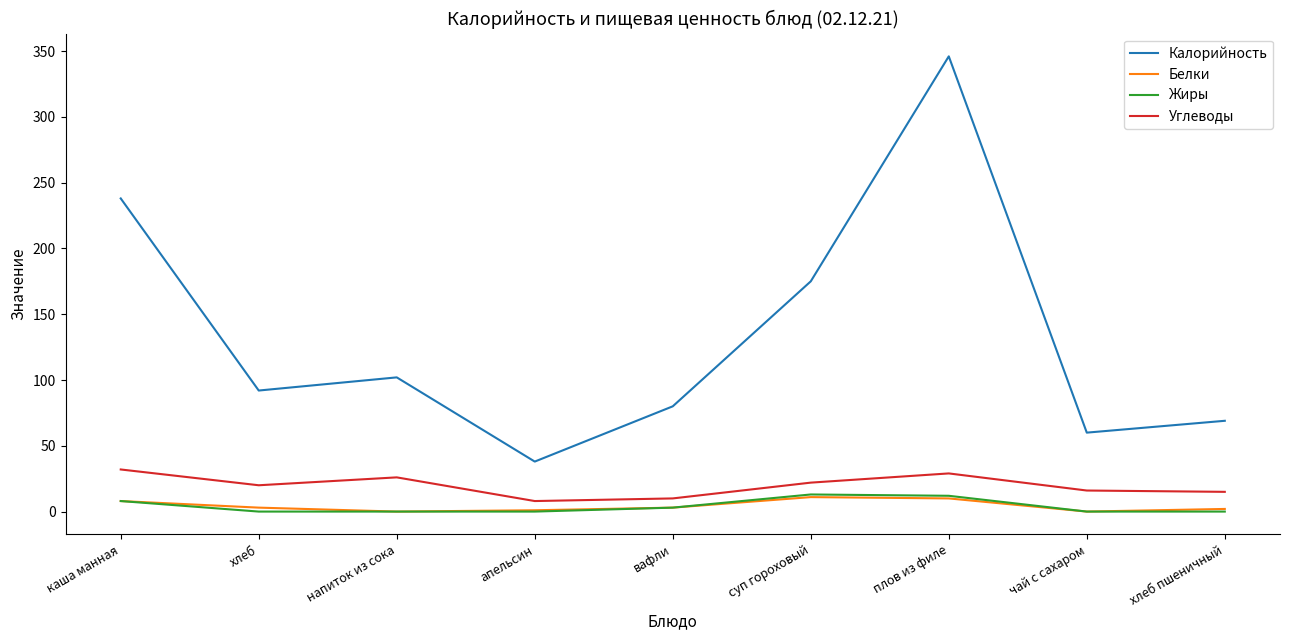

What is the sum of the Жиры values at чай с сахаром and вафли?

3